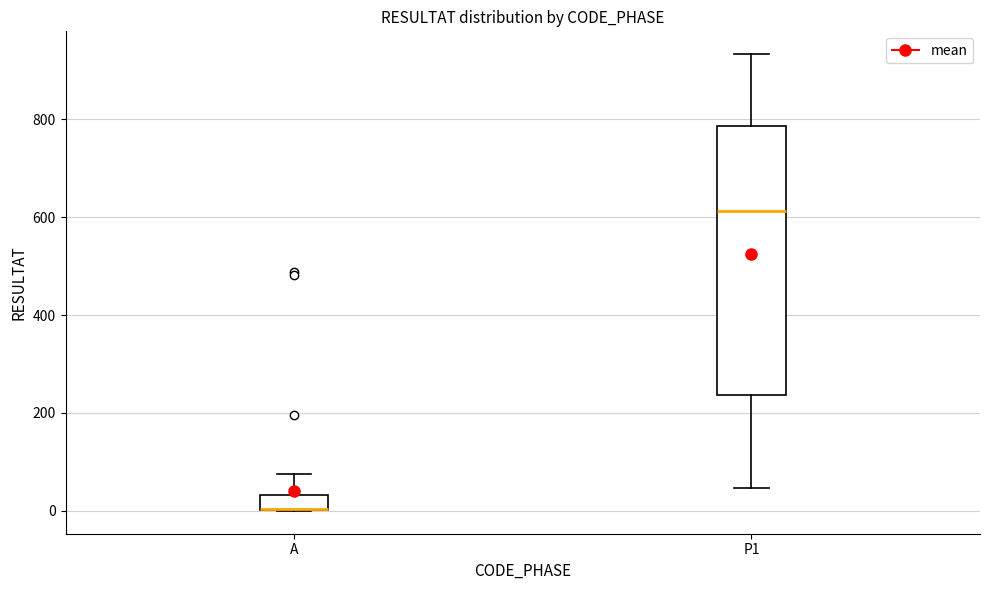

Comparing the boxes themselves (not the whiskers), which one is the tallest?

P1